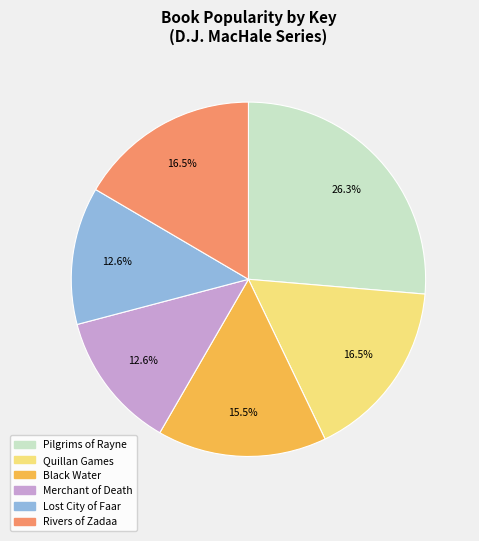

Which has a higher value, Pilgrims of Rayne or Lost City of Faar?

Pilgrims of Rayne